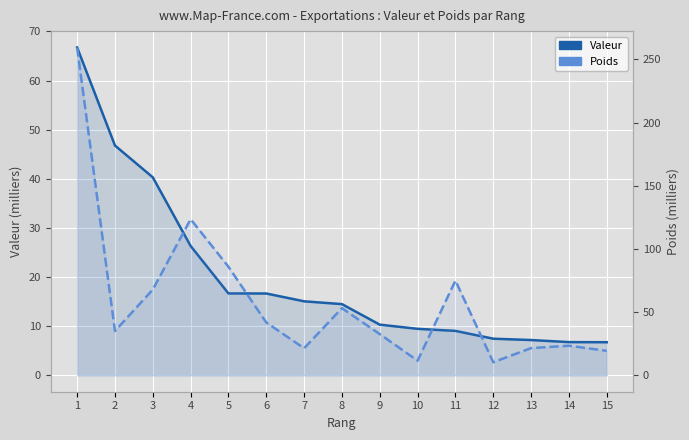

At which label does Valeur reach its minimum?

15